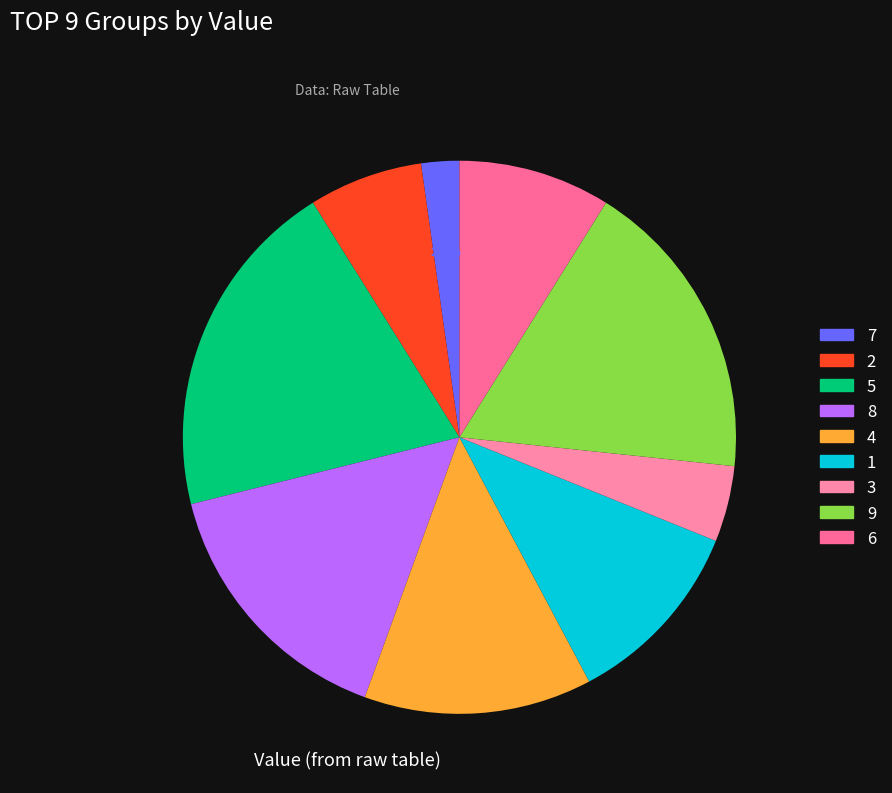

To the nearest percent, what percentage of the pie is 3?

4%